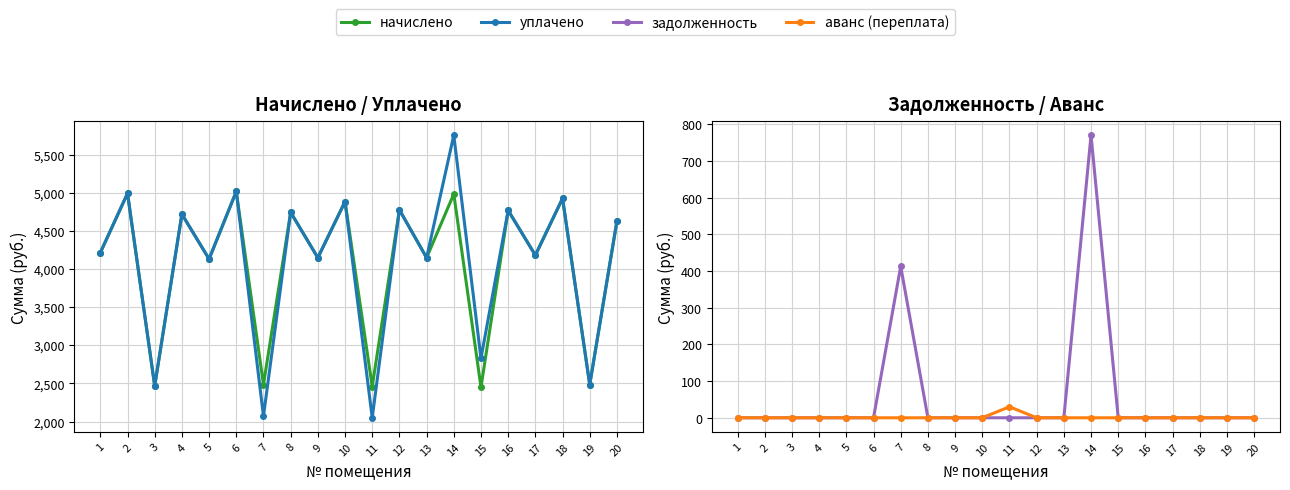

What are all the series names shown in the legend?

начислено, уплачено, задолженность, аванс (переплата)